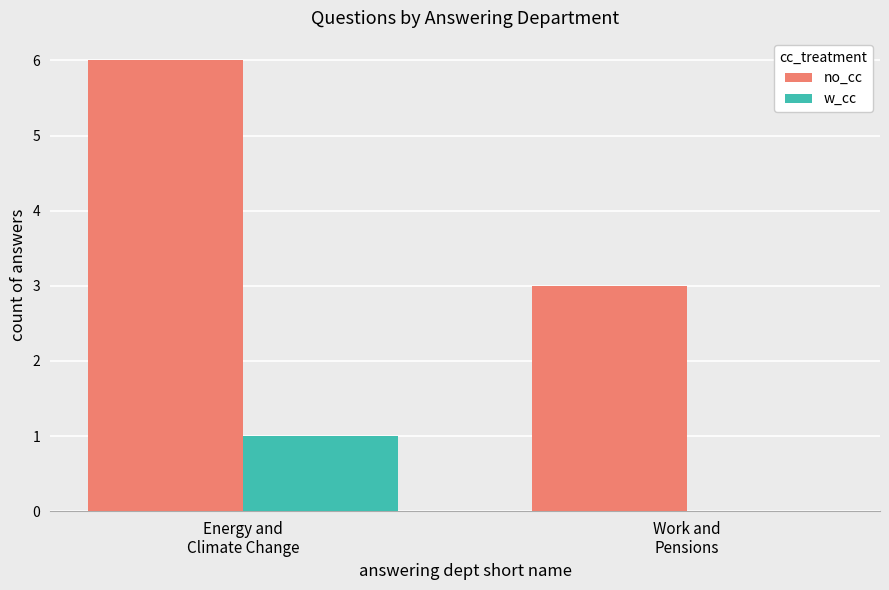

Which series has the largest total across all categories?

no_cc